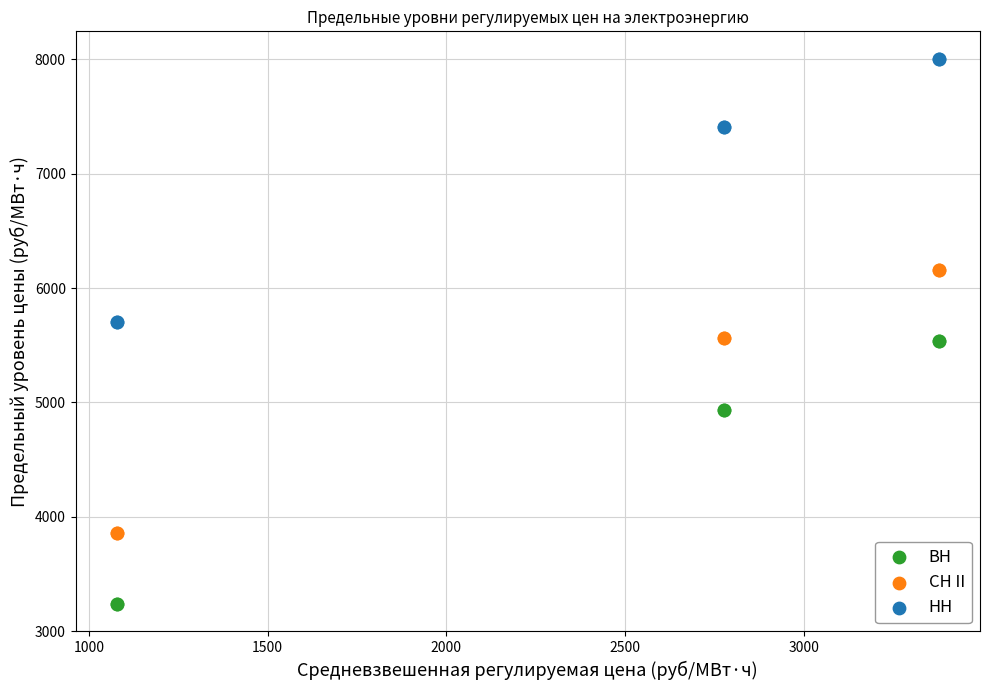

Which series reaches the minimum Y coordinate?

ВН